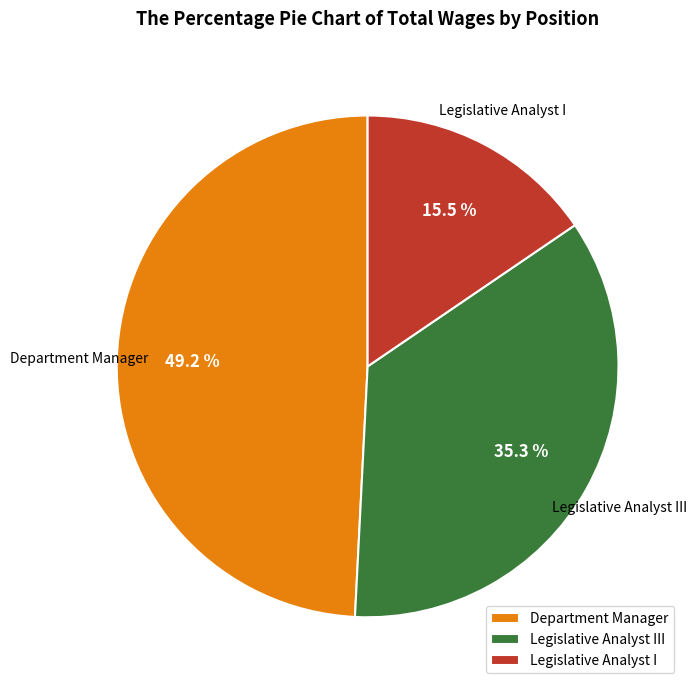

The Legislative Analyst III slice represents 45% of the pie. True or false?

False